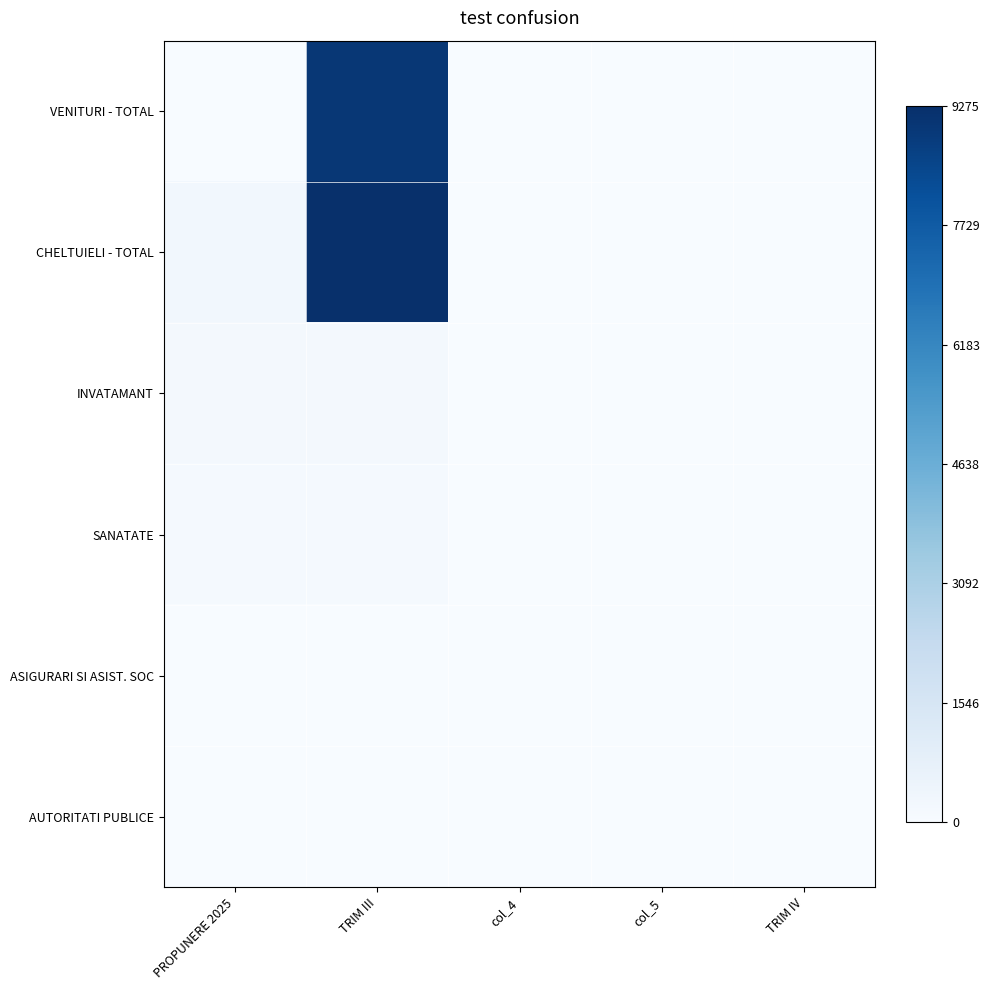

How many series are shown in this chart?

6